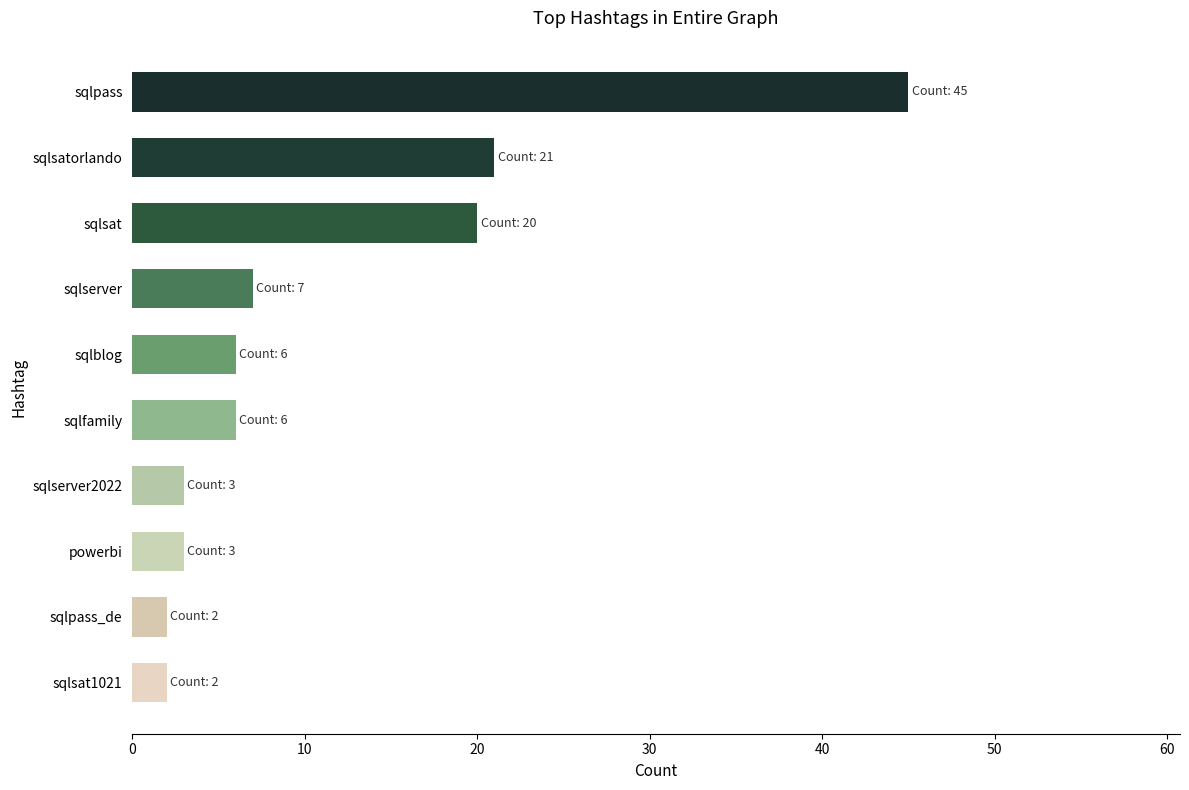

True or false: the data shows 3 at powerbi.

True